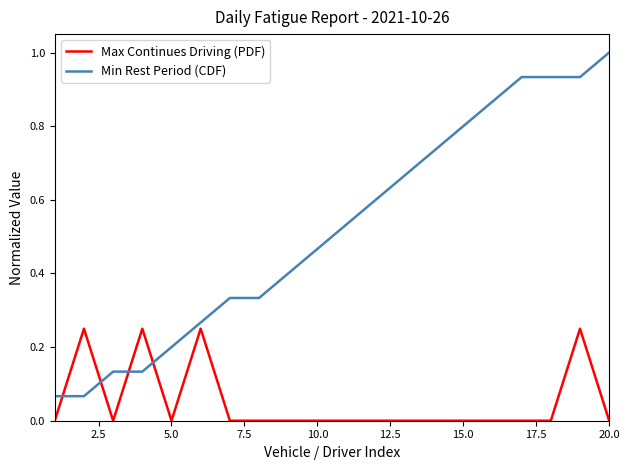

Rank the series by their average value, from highest to lowest.

Min Rest Period (CDF), Max Continues Driving (PDF)